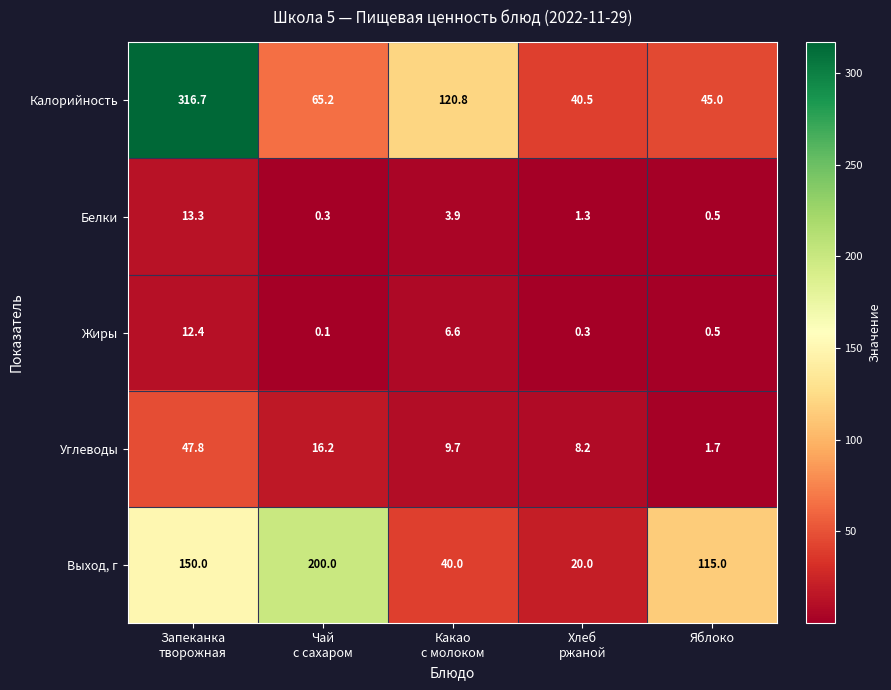

Count the number of data series in this chart.

5